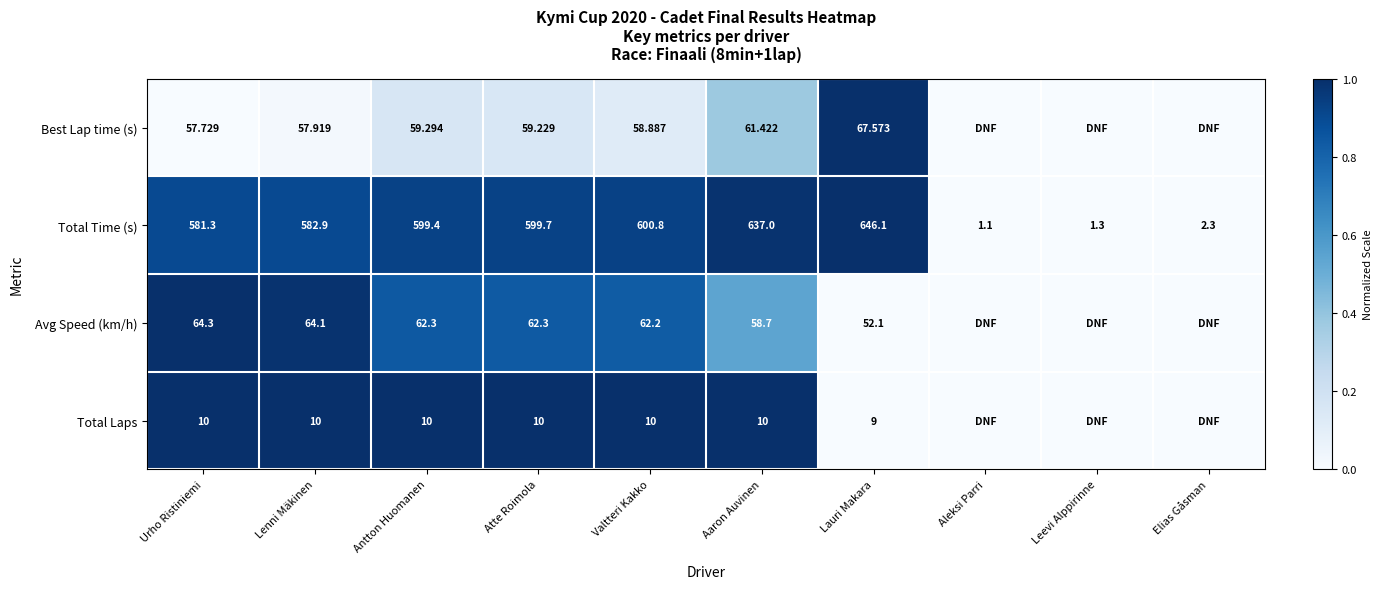

Is the value of Total Time (s) at Urho Ristiniemi greater than the value of Avg Speed (km/h) at Aaron Auvinen?

Yes